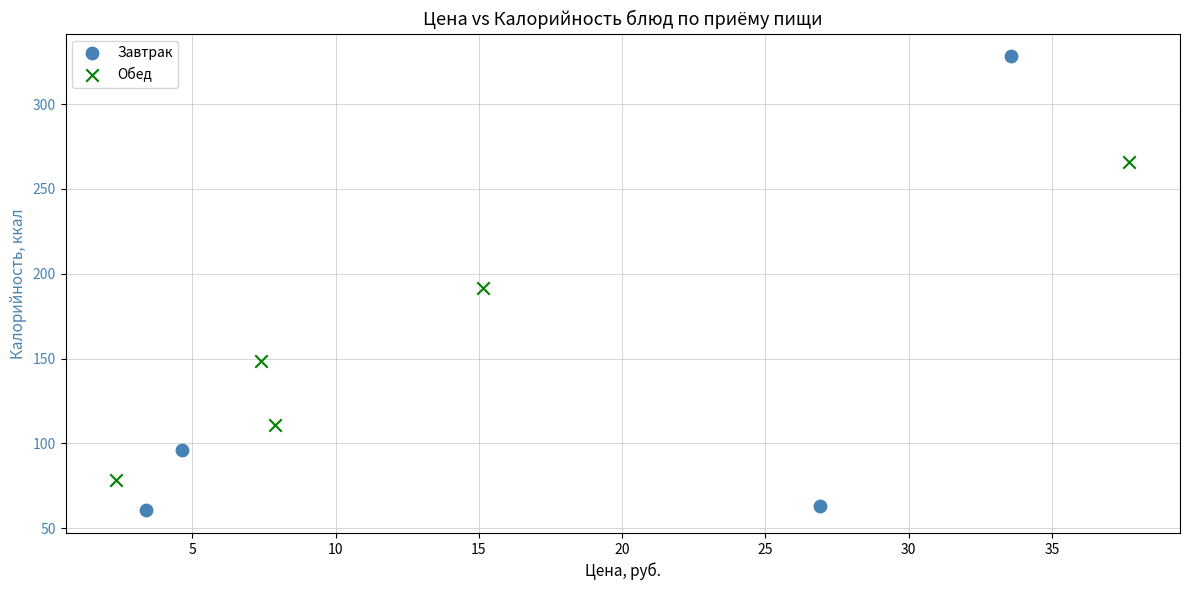

Which series contains the highest Y value?

Завтрак